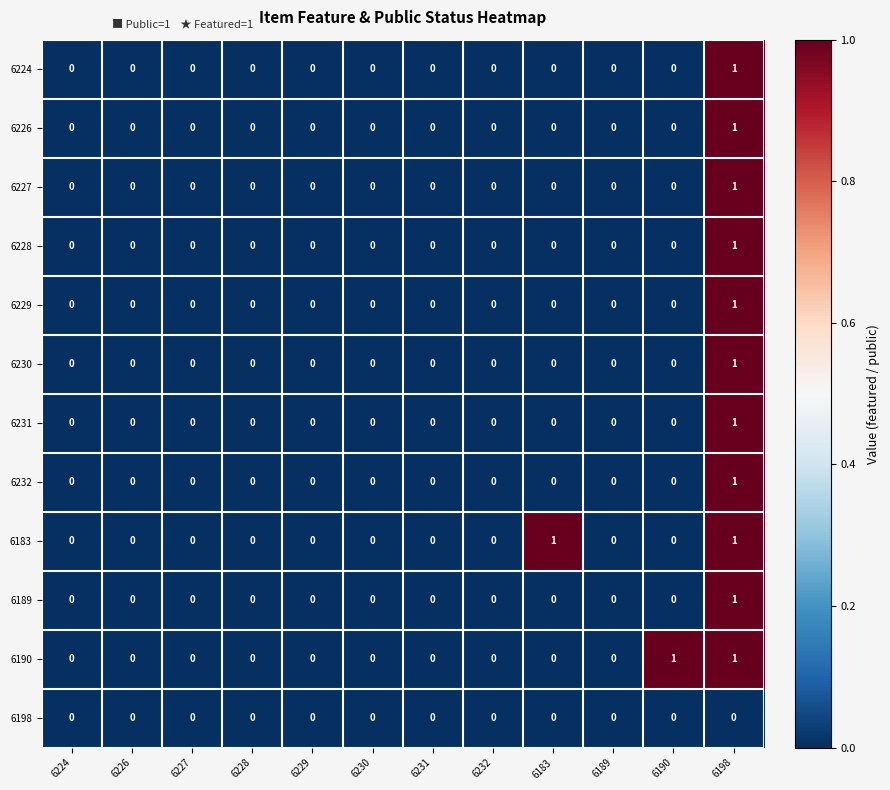

Count the 6226 values in the range 0 to 1.

12